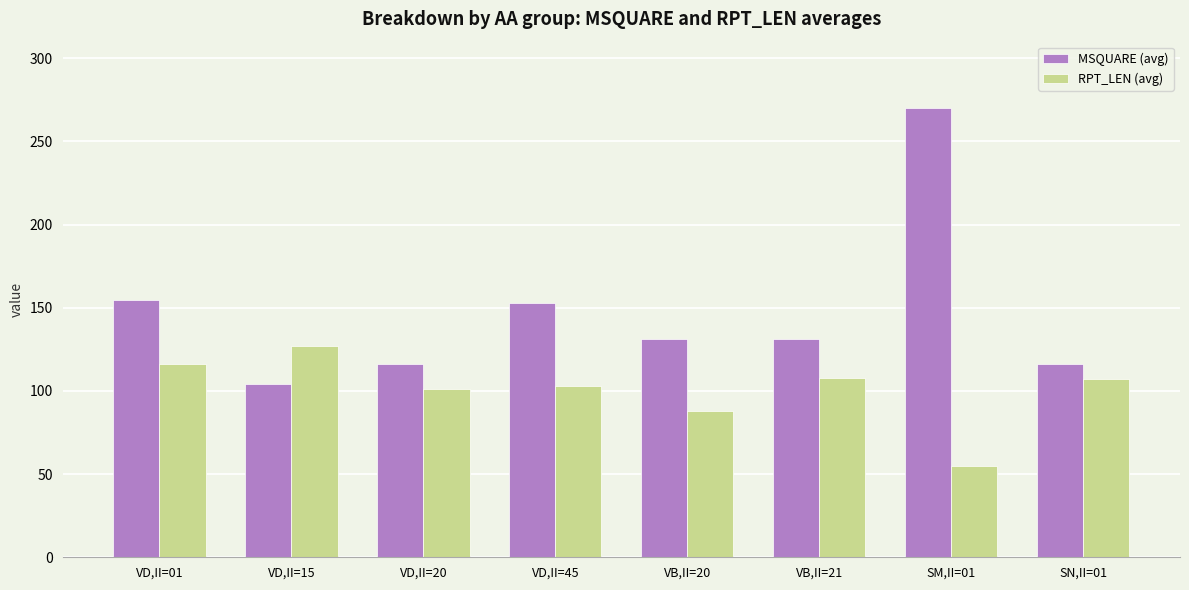

True or false: RPT_LEN (avg) has a value of 57.6 at VD,II=20.

False